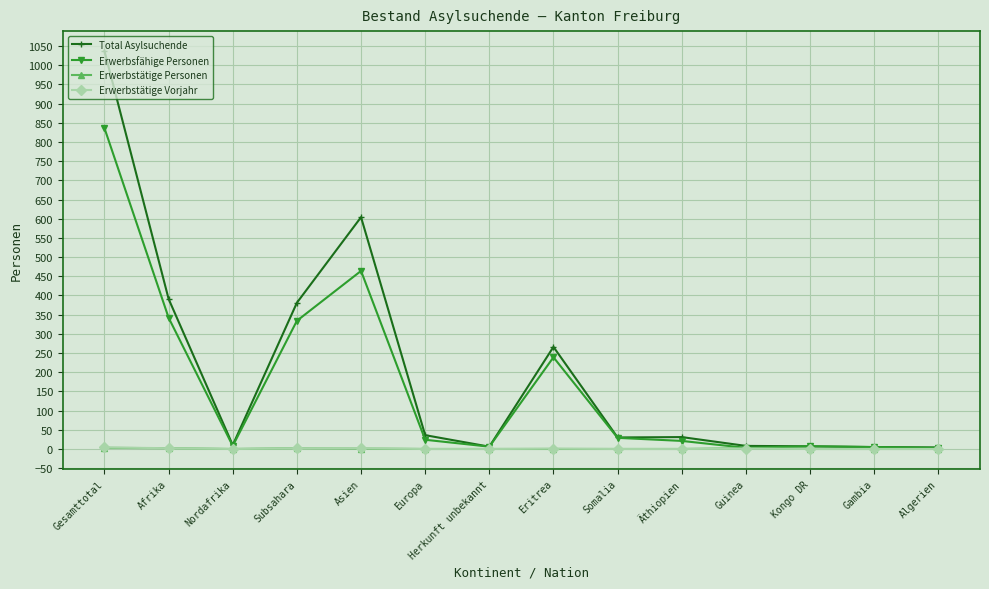

True or false: Erwerbsfähige Personen has a value of 545 at Afrika.

False